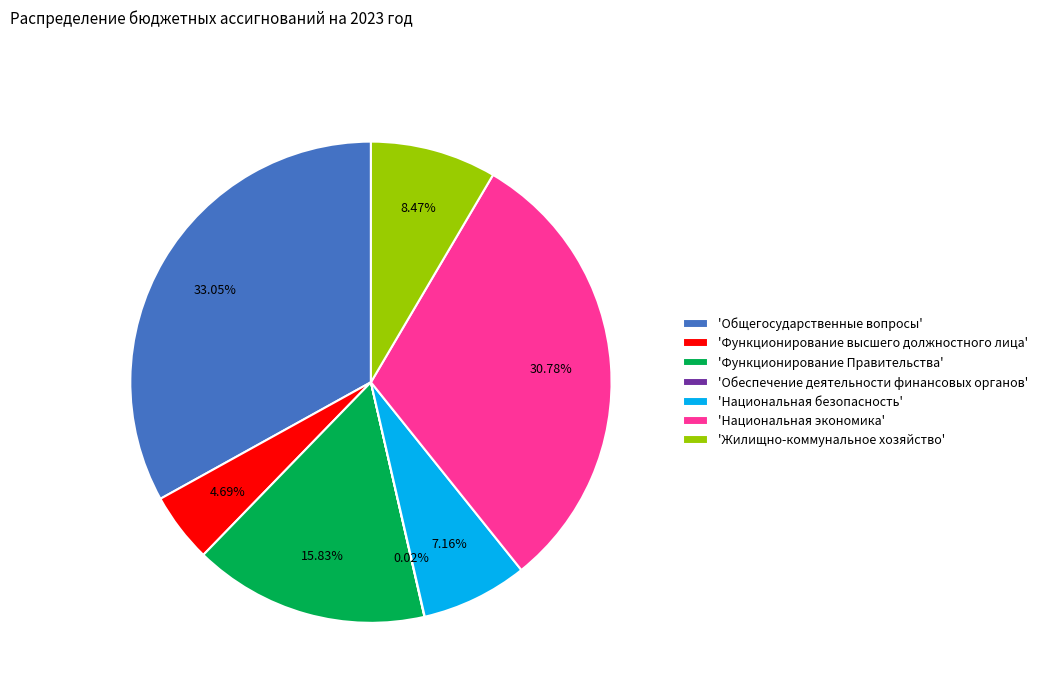

Which category has the biggest portion of the pie?

'Общегосударственные вопросы'